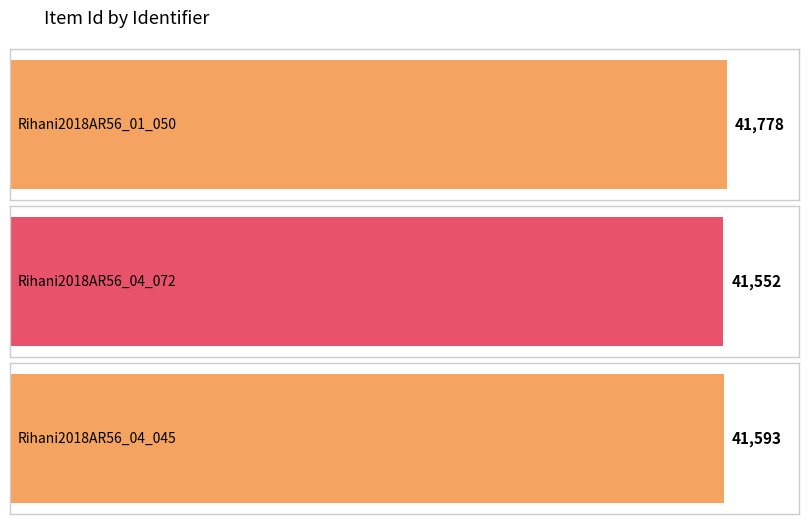

What is the value of the 3rd bar from the left?

41593